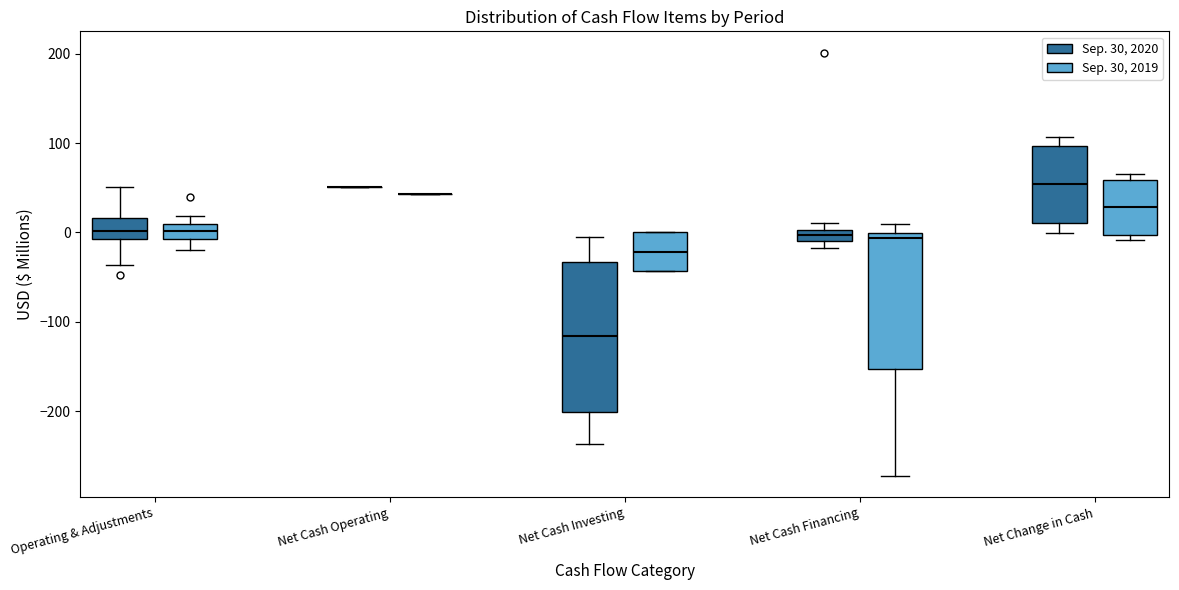

Which box is the tallest, from its lower edge to its upper edge?

Net Cash Investing (Sep. 30, 2020)